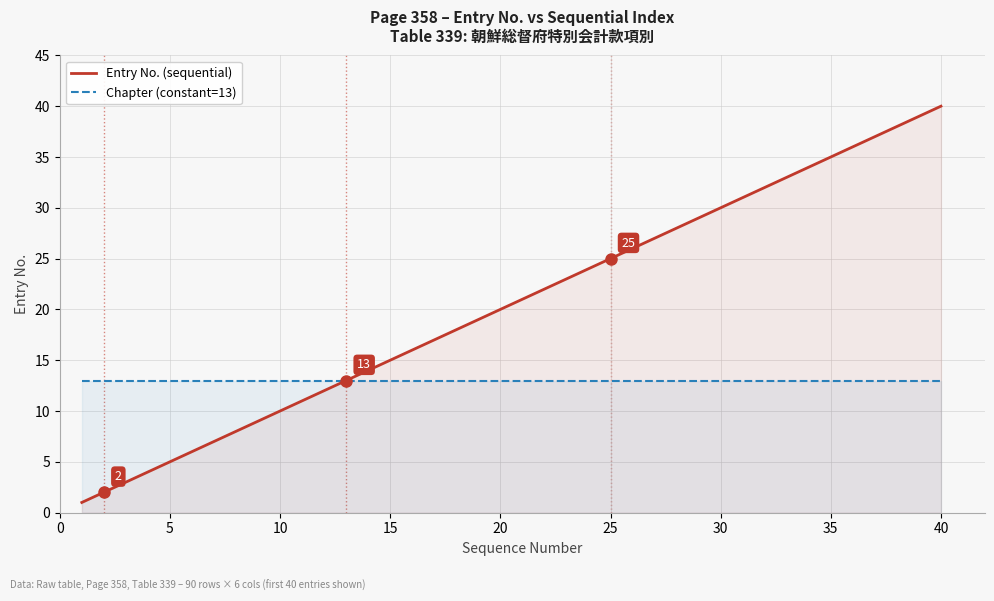

At which category does the chart reach its peak across all series?

40